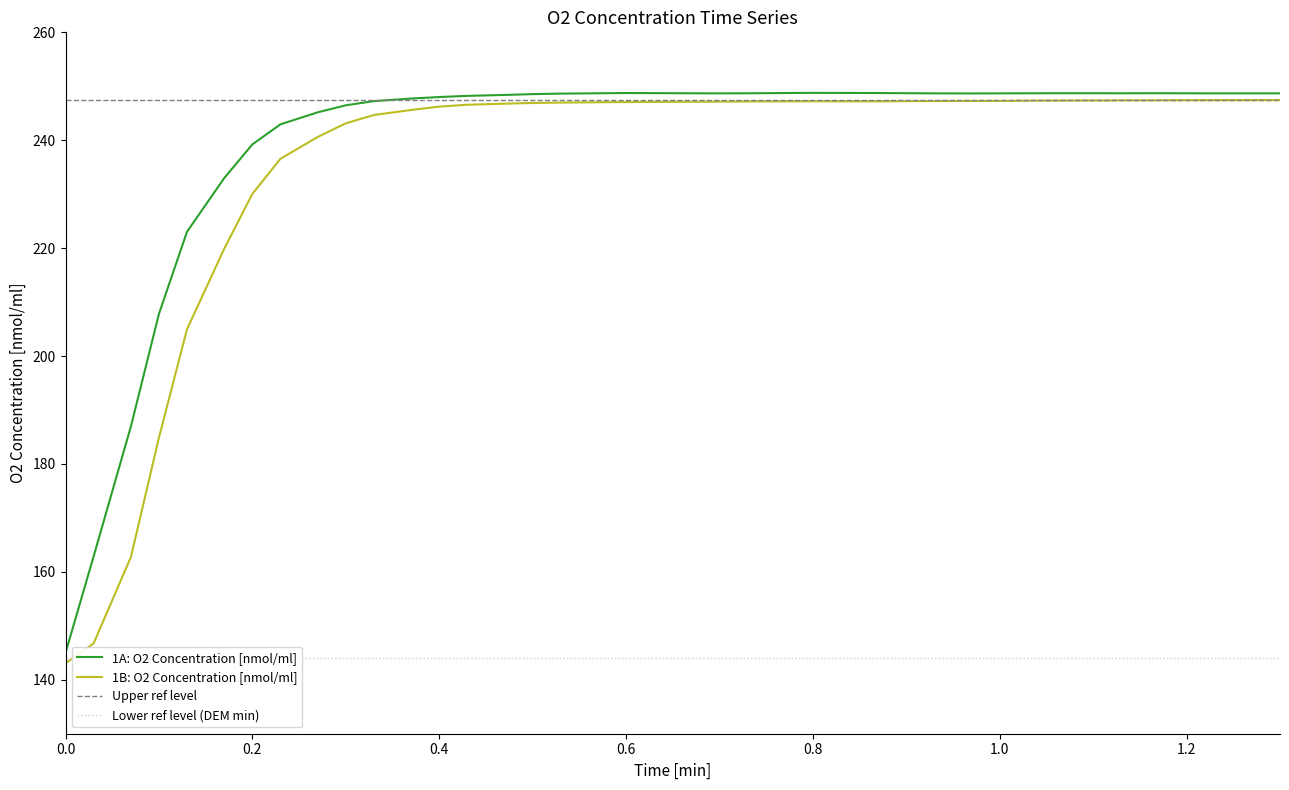

What are all the series names shown in the legend?

1A: O2 Concentration [nmol/ml], 1B: O2 Concentration [nmol/ml]